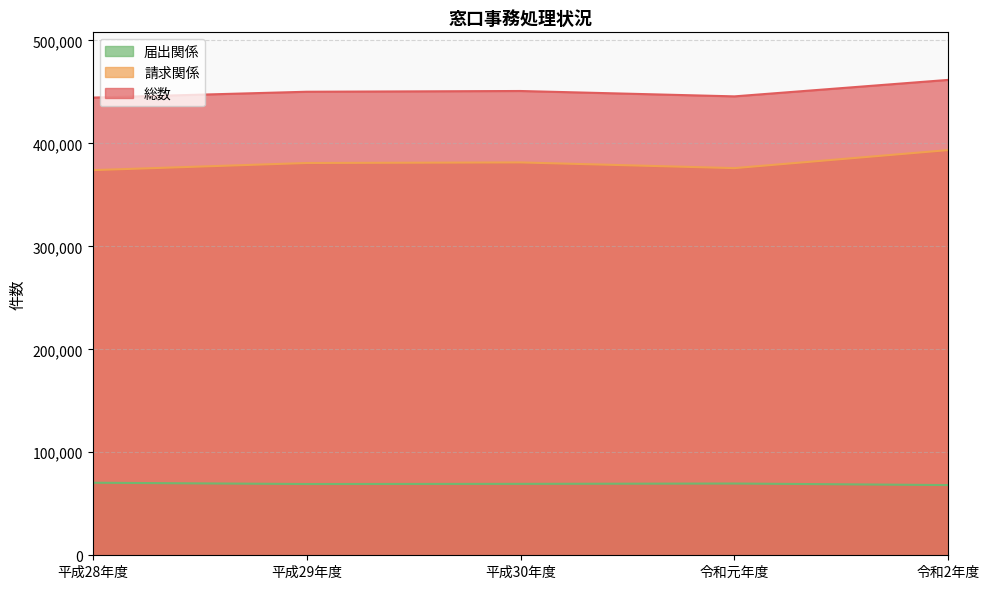

At which category is the sum across all series the highest?

令和2年度